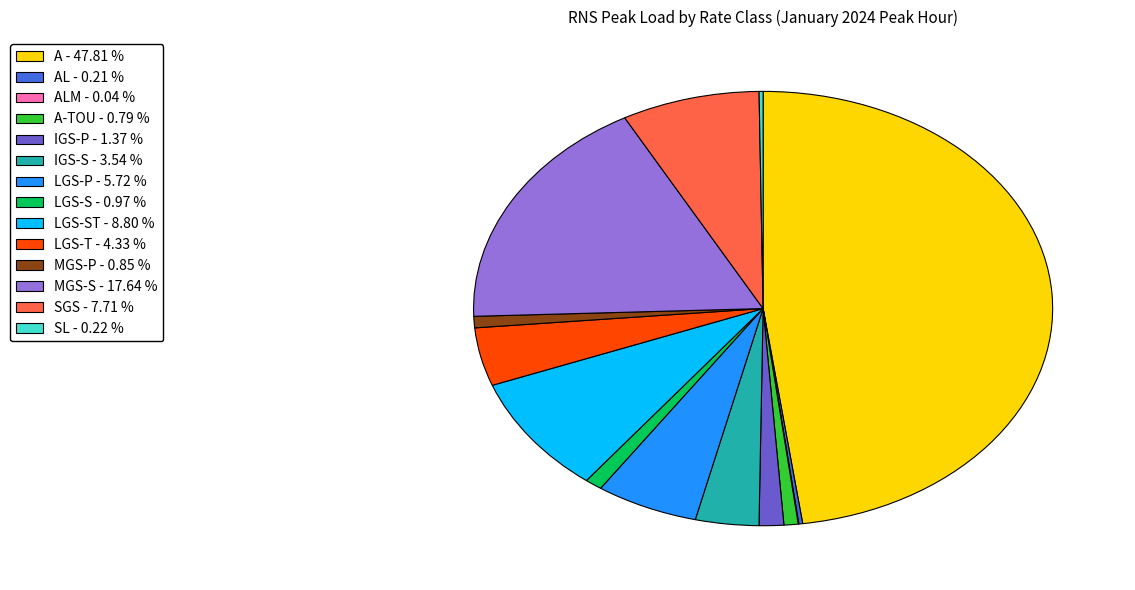

Does any single category account for the majority?

No